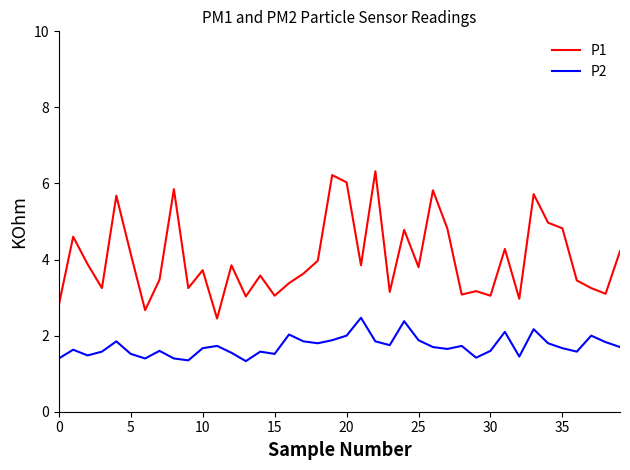

List the series in order of their overall mean, lowest first.

P2, P1